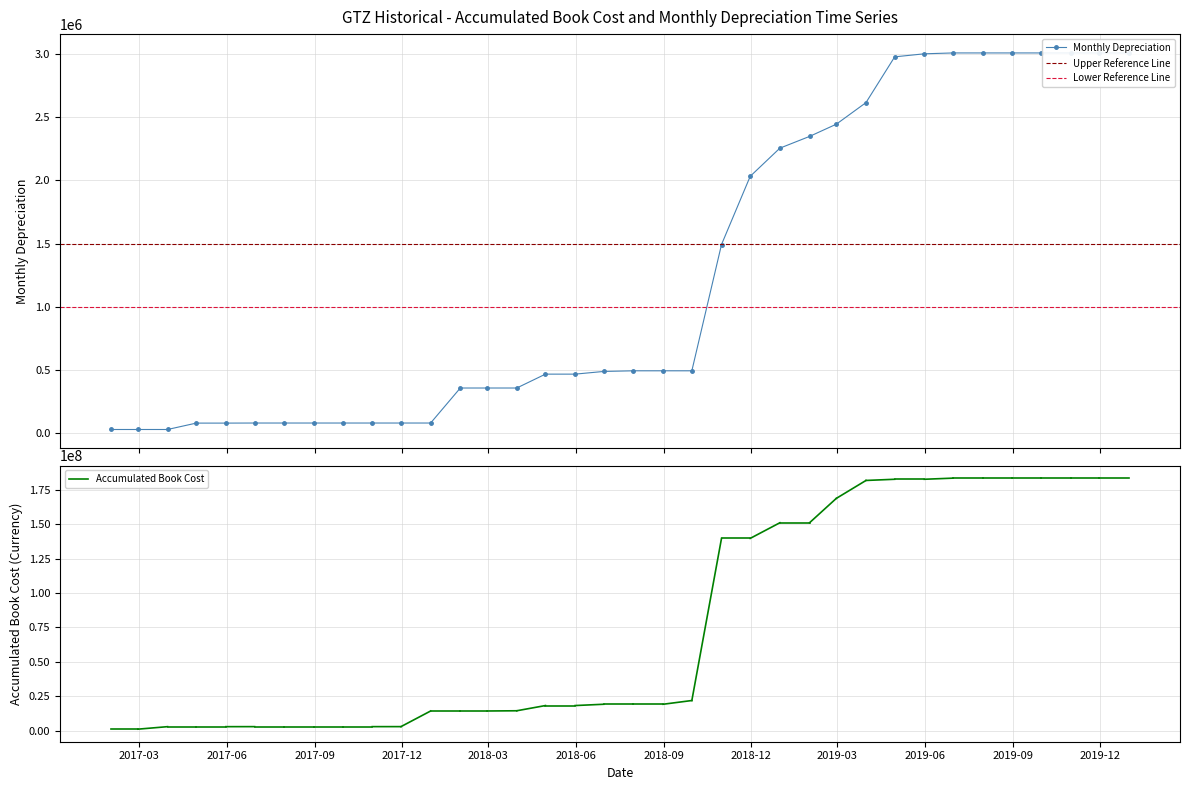

What is the difference between the values at 2018-05-31 and 2017-01-31?

438210.8